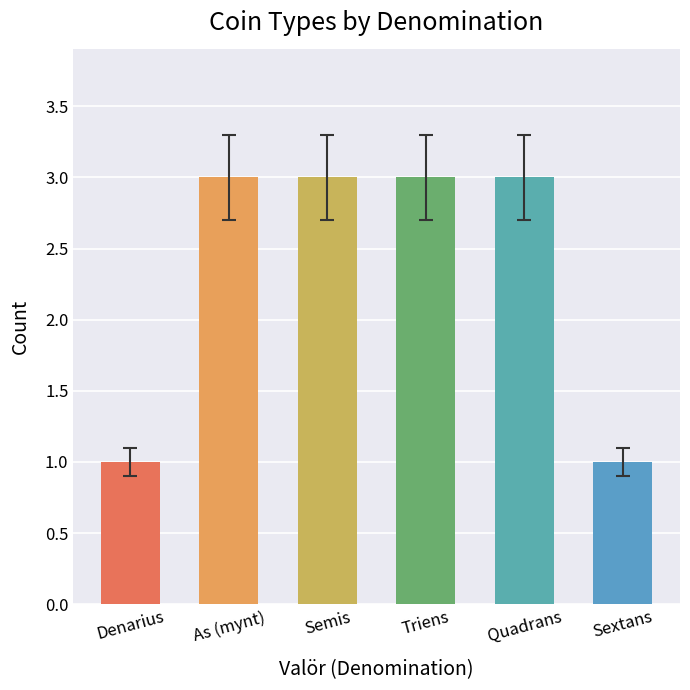

The value at Denarius is 1. True or false?

True